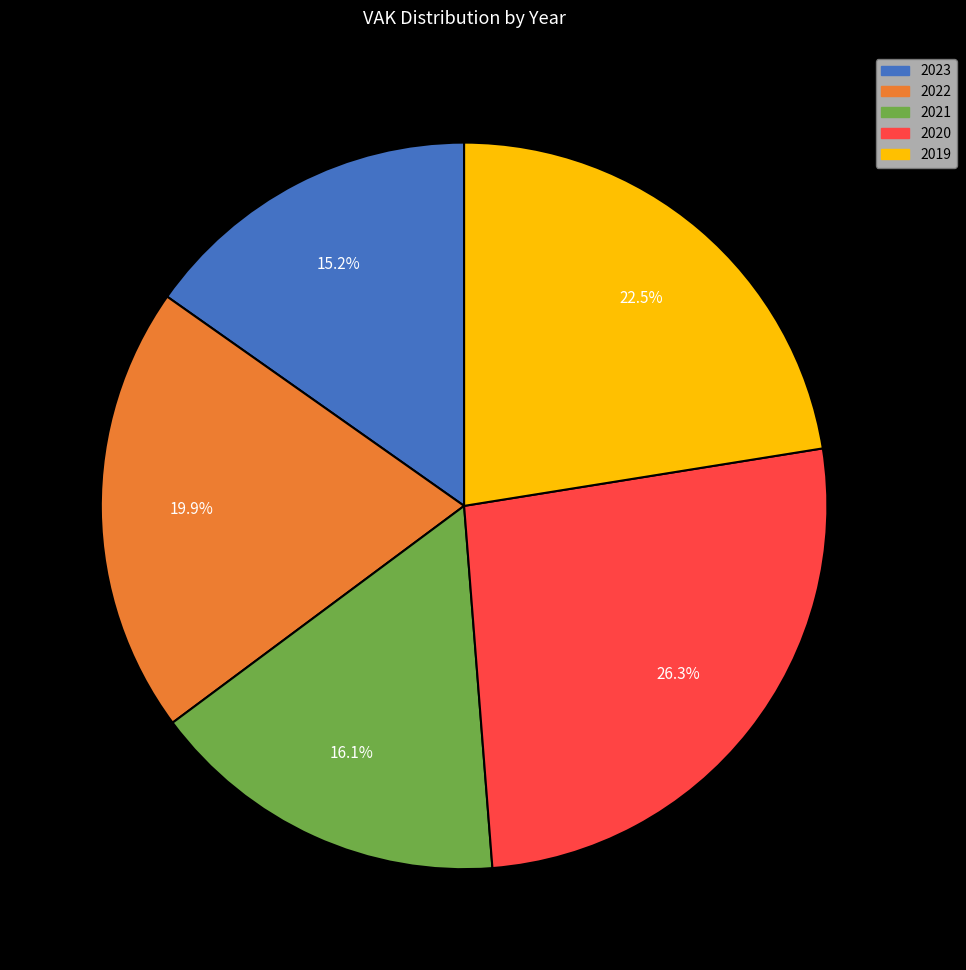

To the nearest percent, what is the average slice percentage?

20%